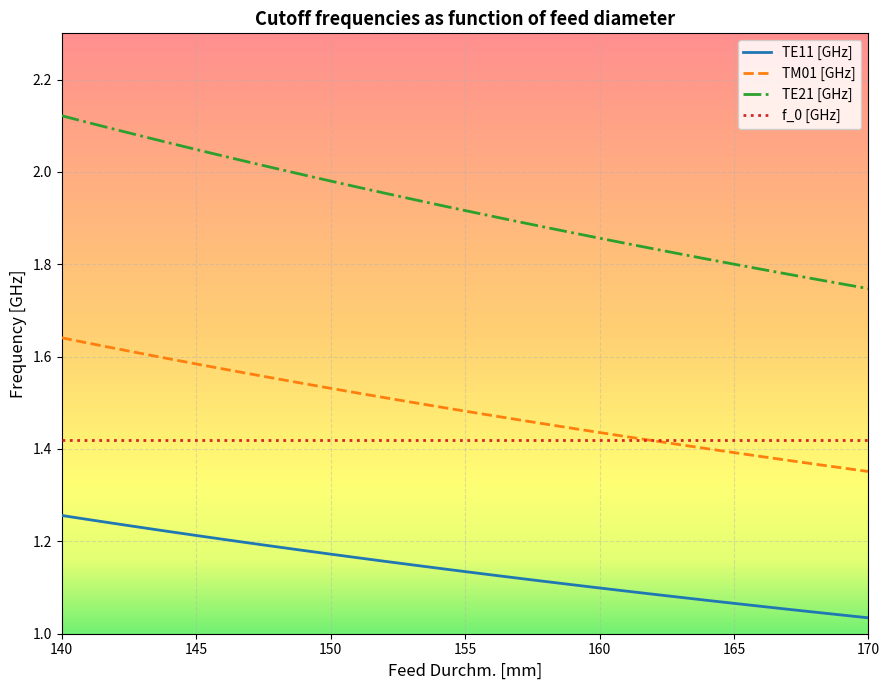

At how many categories does at least one series exceed 1?

31